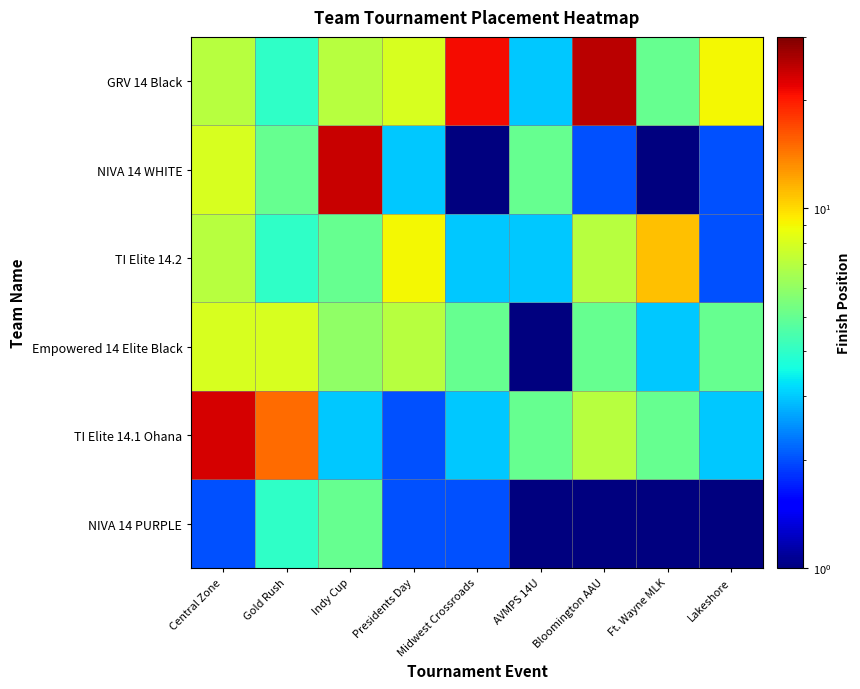

Reading left to right, what are all the values shown in this chart?

NIVA 14 PURPLE: Central Zone=2	Gold Rush=4	Indy Cup=5	Presidents Day=2	Midwest Crossroads=2	AVMPS 14U=1	Bloomington AAU=1	Ft. Wayne MLK=1	Lakeshore=1
TI Elite 14.1 Ohana: Central Zone=23	Gold Rush=15	Indy Cup=3	Presidents Day=2	Midwest Crossroads=3	AVMPS 14U=5	Bloomington AAU=7	Ft. Wayne MLK=5	Lakeshore=3
Empowered 14 Elite Black: Central Zone=8	Gold Rush=8	Indy Cup=6	Presidents Day=7	Midwest Crossroads=5	AVMPS 14U=1	Bloomington AAU=5	Ft. Wayne MLK=3	Lakeshore=5
TI Elite 14.2: Central Zone=7	Gold Rush=4	Indy Cup=5	Presidents Day=9	Midwest Crossroads=3	AVMPS 14U=3	Bloomington AAU=7	Ft. Wayne MLK=11	Lakeshore=2
NIVA 14 WHITE: Central Zone=8	Gold Rush=5	Indy Cup=24	Presidents Day=3	Midwest Crossroads=1	AVMPS 14U=5	Bloomington AAU=2	Ft. Wayne MLK=1	Lakeshore=2
GRV 14 Black: Central Zone=7	Gold Rush=4	Indy Cup=7	Presidents Day=8	Midwest Crossroads=21	AVMPS 14U=3	Bloomington AAU=25	Ft. Wayne MLK=5	Lakeshore=9